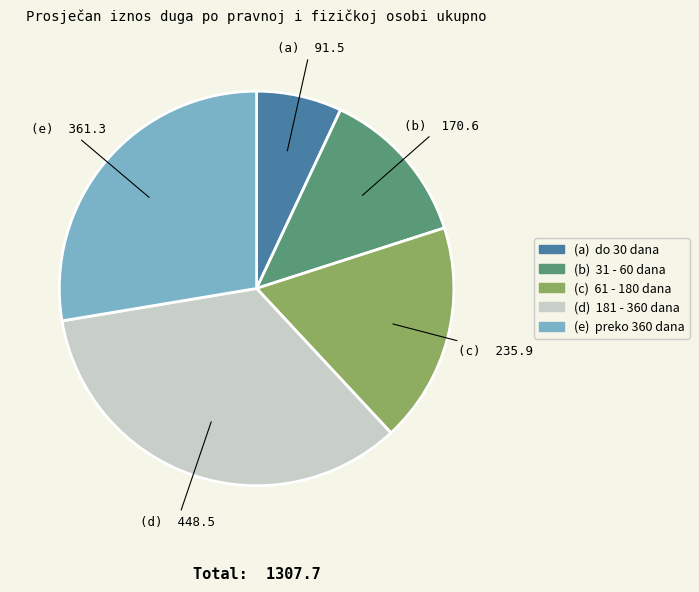

Is there any slice that represents more than half of the pie?

No